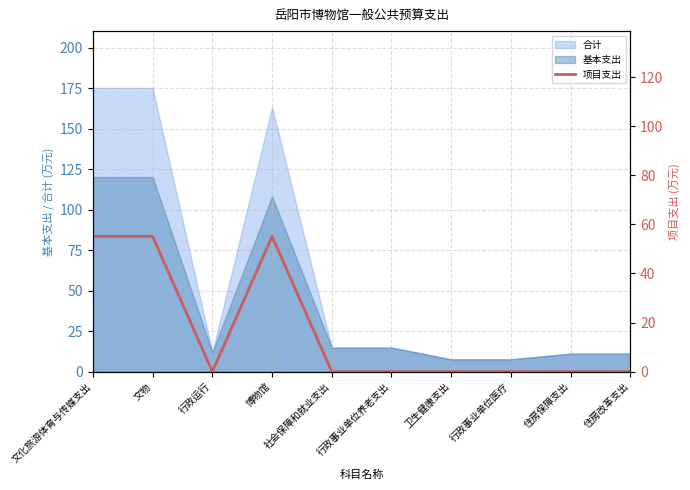

Does the chart have visible grid lines?

Yes